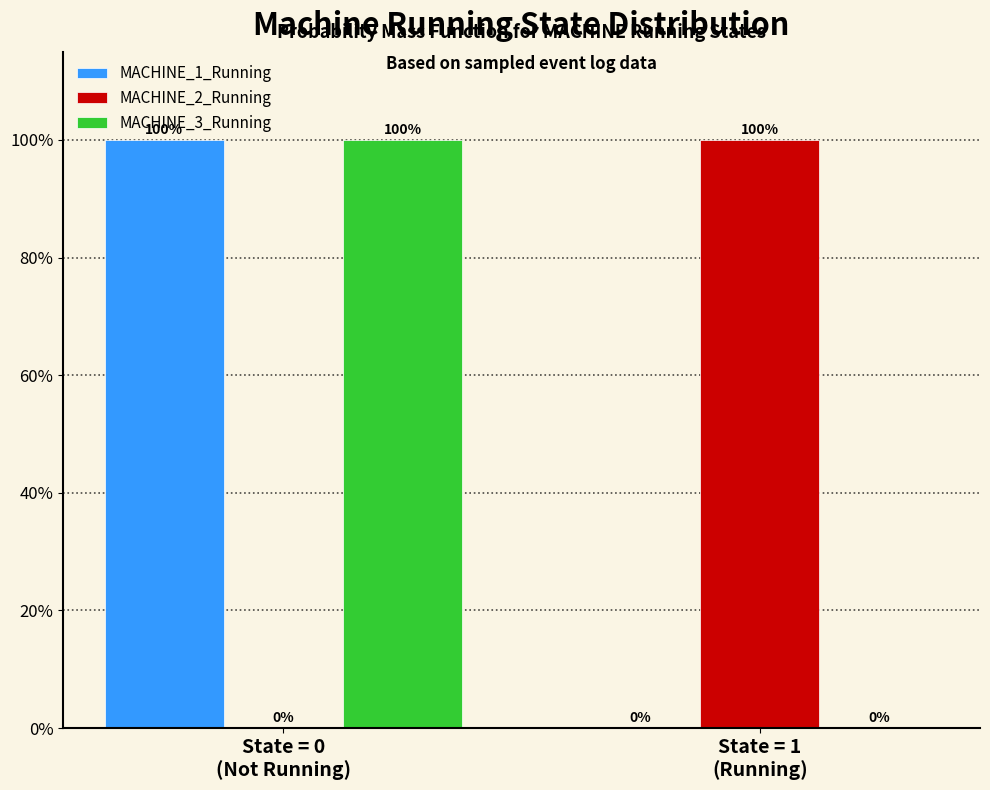

What are all the series names shown in the legend?

MACHINE_1_Running, MACHINE_2_Running, MACHINE_3_Running